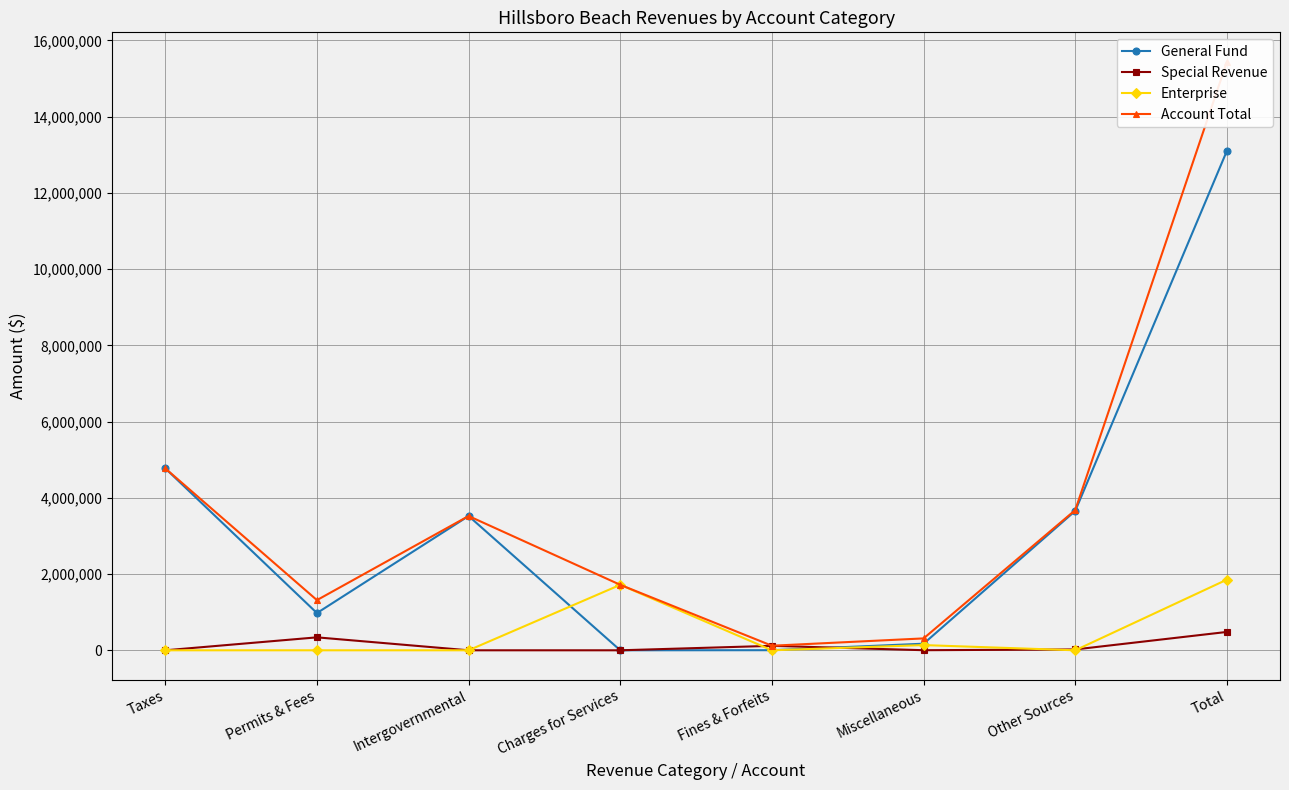

Which series has the largest total across all categories?

Account Total